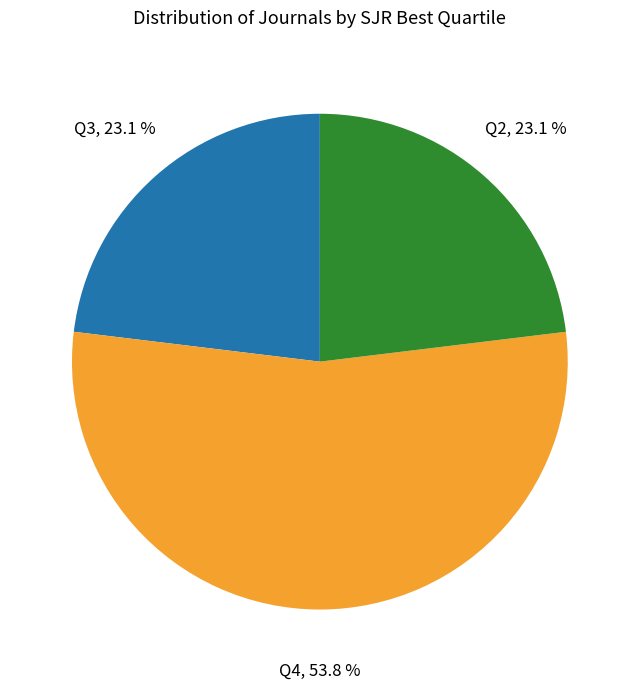

Is there any slice that represents more than half of the pie?

Yes